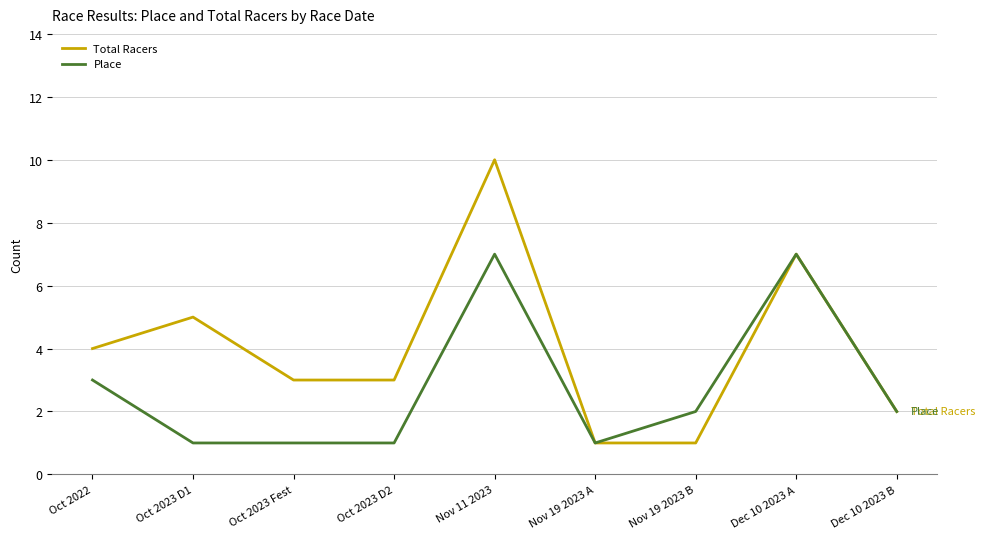

Which series changed the most between Oct 2023 D1 and Dec 10 2023 B?

Total Racers